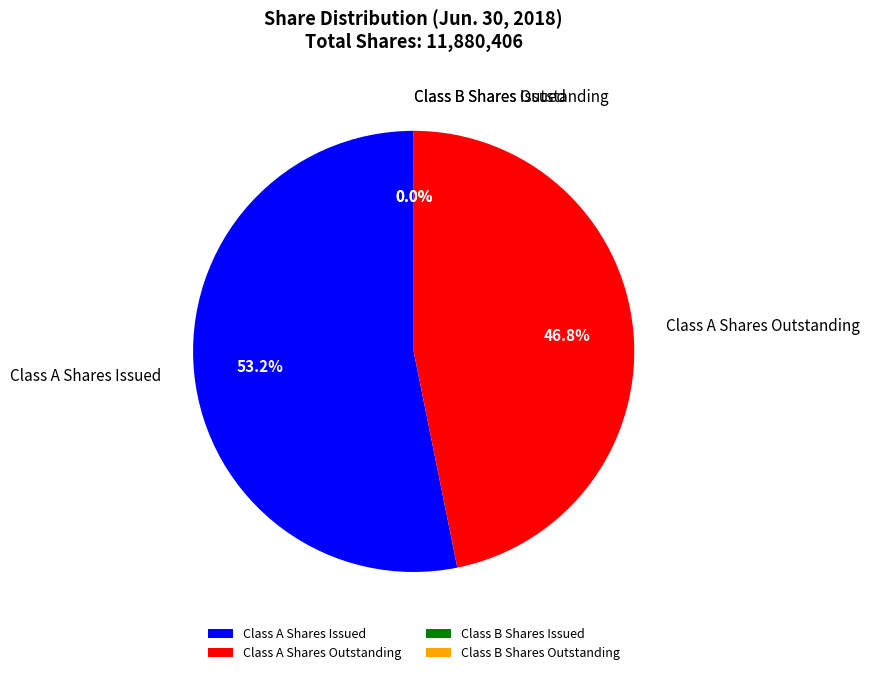

Which slice is the largest?

Class A Shares Issued